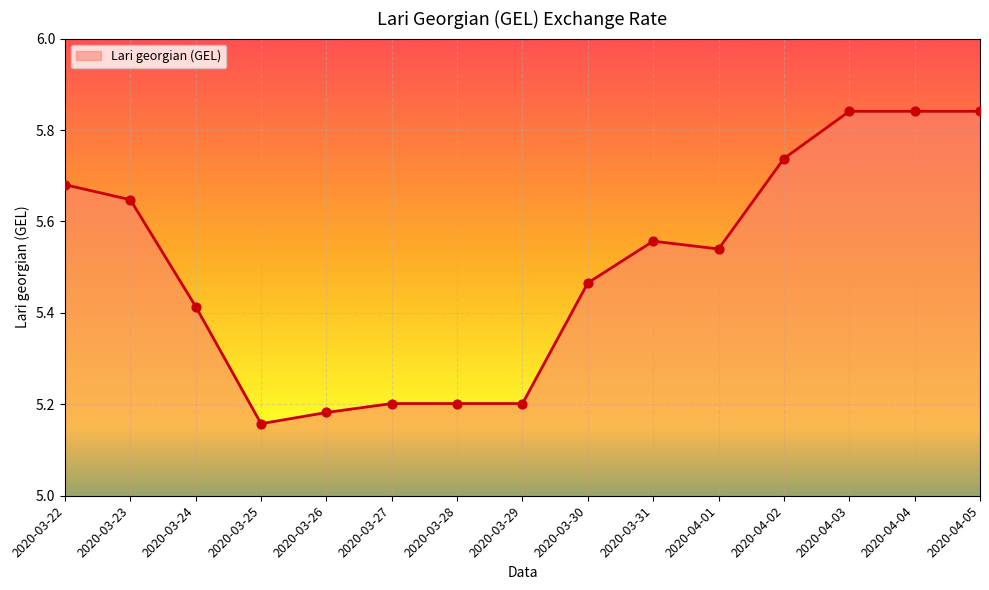

What is the change in value from 2020-03-29 to 2020-04-02?

+0.5